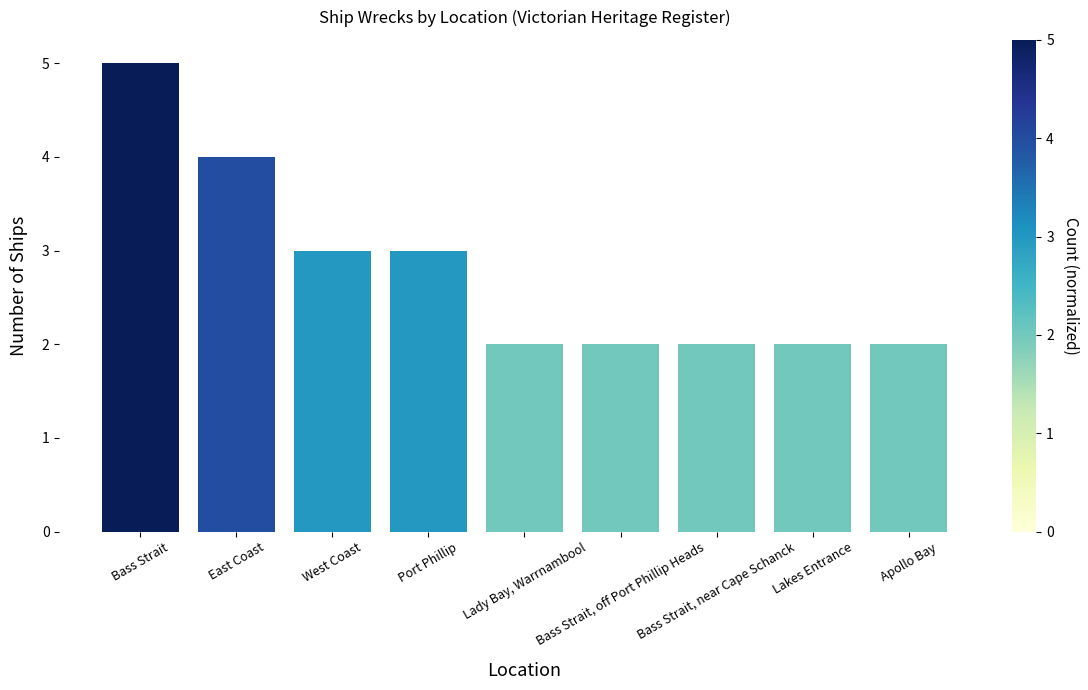

Are the bars grouped side by side (vs. stacked)?

No